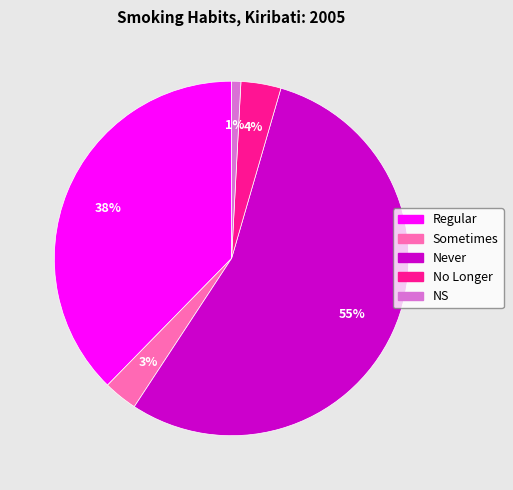

Rank the categories by value from highest to lowest.

Never, Regular, No Longer, Sometimes, NS